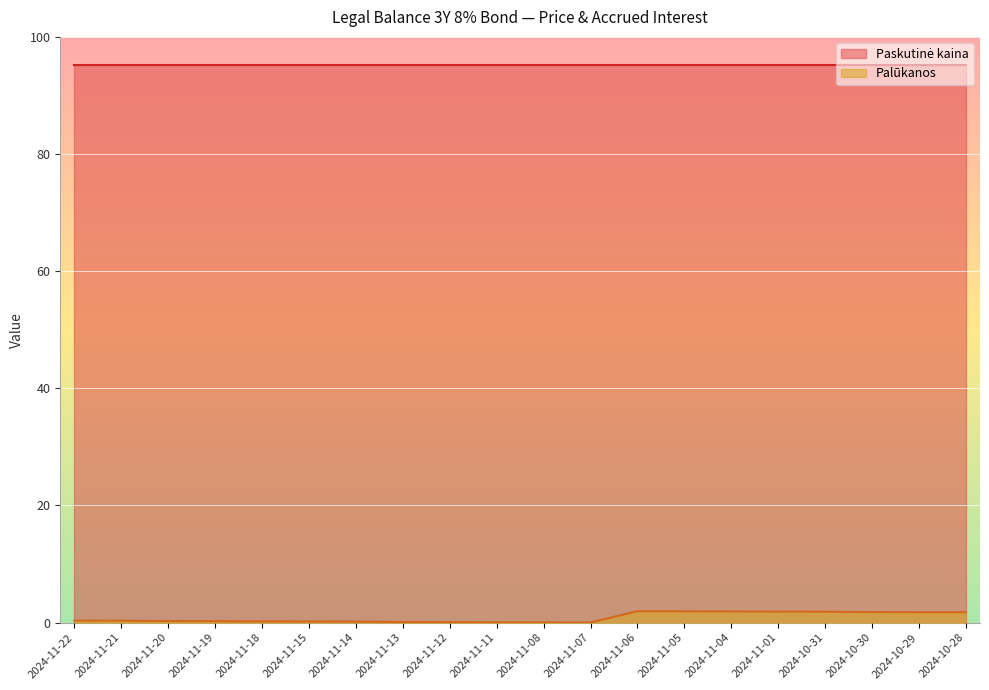

Rank the categories by value from highest to lowest.

2024-11-06, 2024-11-05, 2024-11-04, 2024-11-01, 2024-10-31, 2024-10-30, 2024-10-29, 2024-10-28, 2024-11-22, 2024-11-21, 2024-11-20, 2024-11-19, 2024-11-18, 2024-11-15, 2024-11-14, 2024-11-13, 2024-11-12, 2024-11-11, 2024-11-08, 2024-11-07